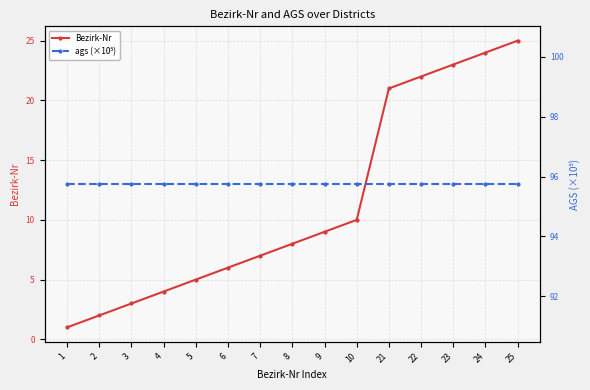

Where is Bezirk-Nr nearest to the value 13?

10